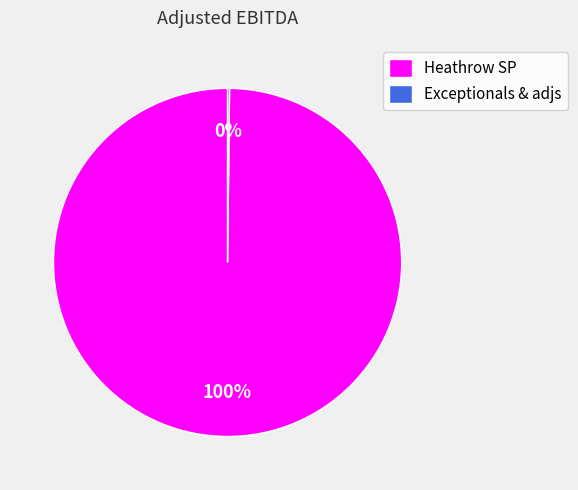

Is there a majority slice in this chart?

Yes